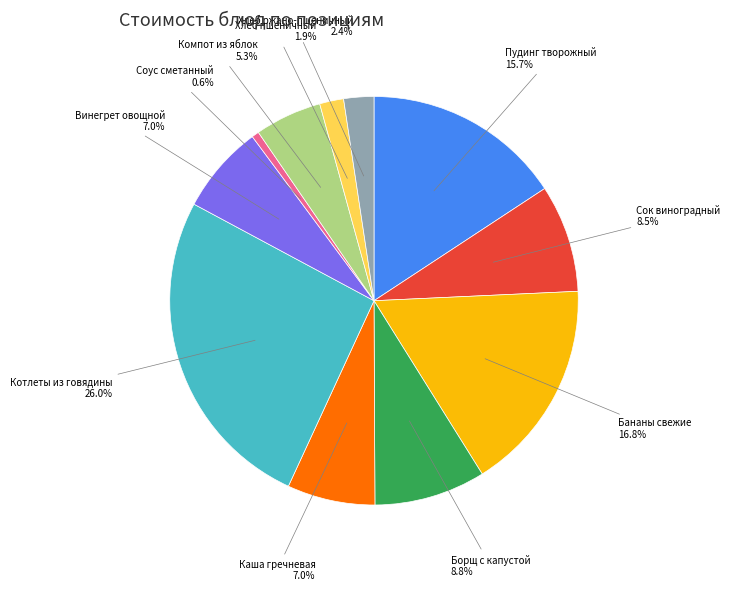

The Хлеб ржано-пшеничный slice represents 2% of the pie. True or false?

True